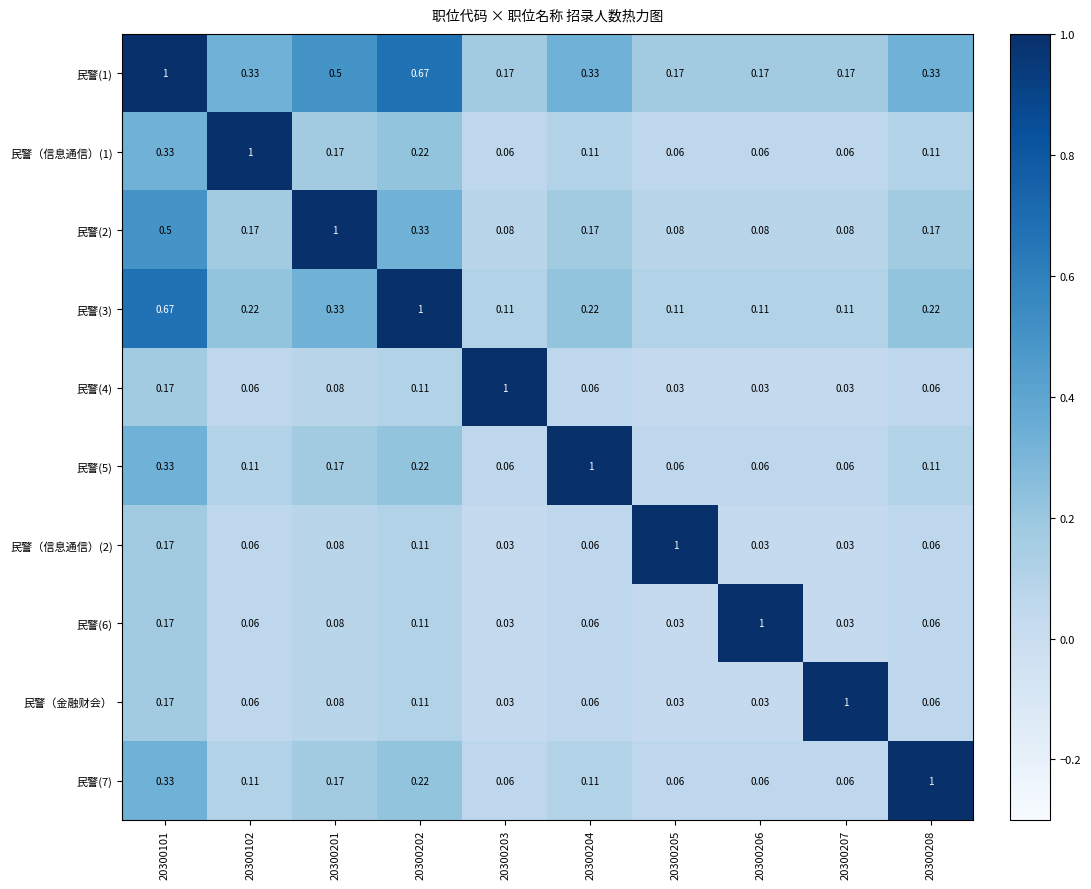

What is the spread (max minus min) of values at 20300208?

0.9